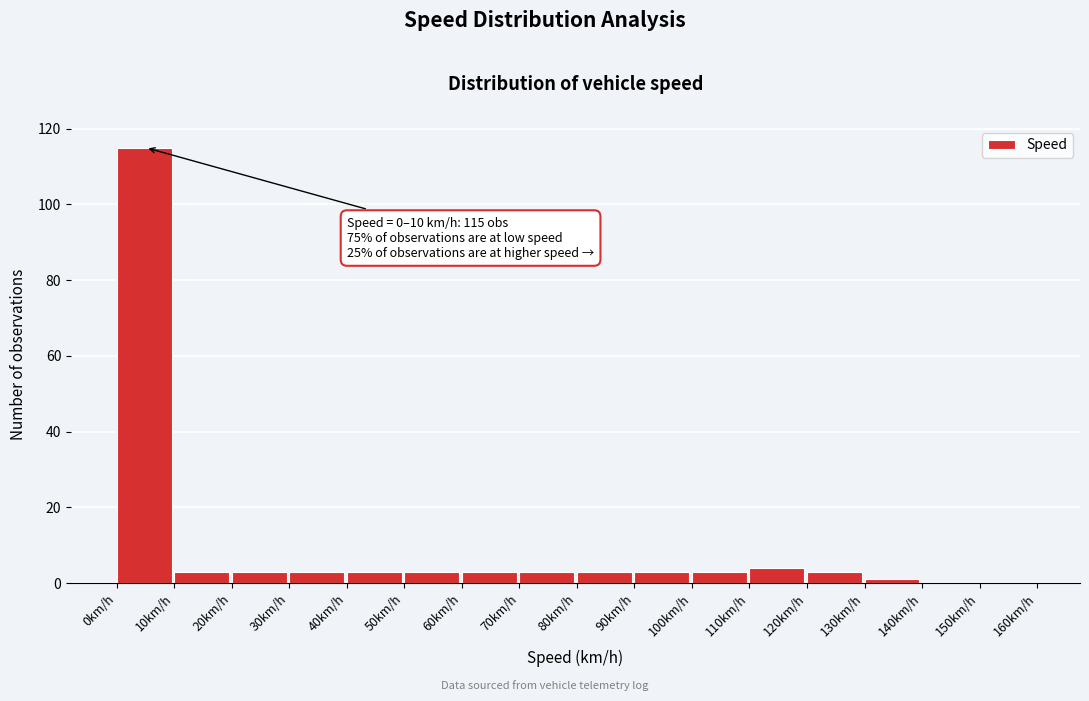

Which range on the x-axis has the tallest bar?

0 to 10